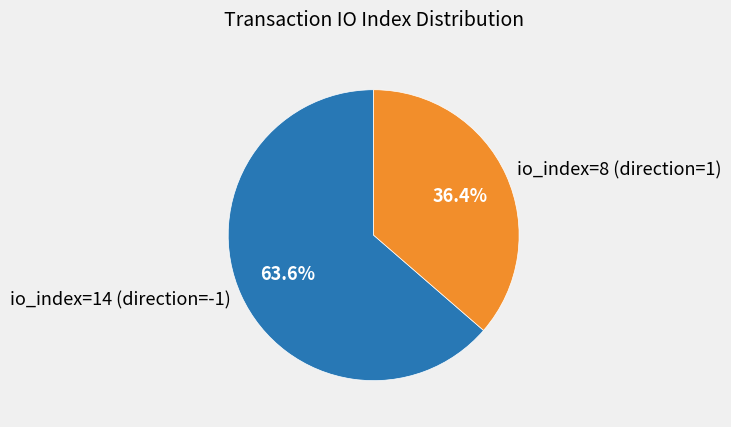

What percentage do io_index=8 (direction=1) and io_index=14 (direction=-1) together represent?

100.0%